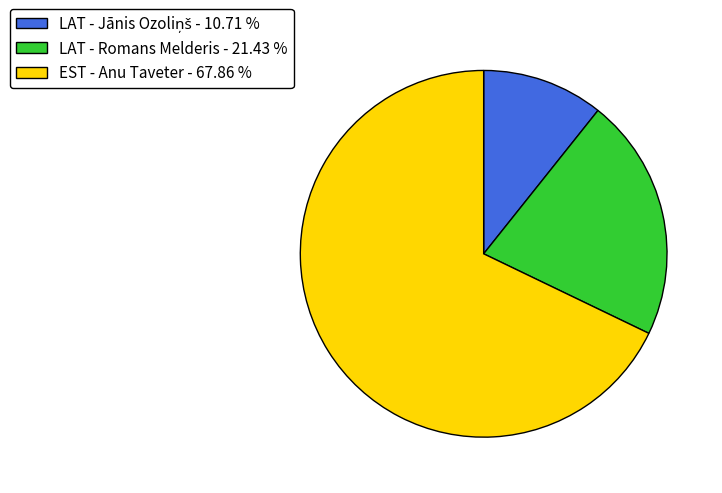

Approximately how many times larger is the value at EST - Anu Taveter - 67.86 % compared to LAT - Romans Melderis - 21.43 %?

3.2